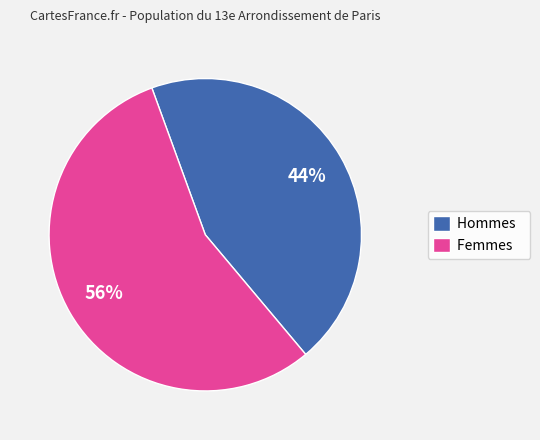

To the nearest percent, what percentage of the pie is Femmes?

56%